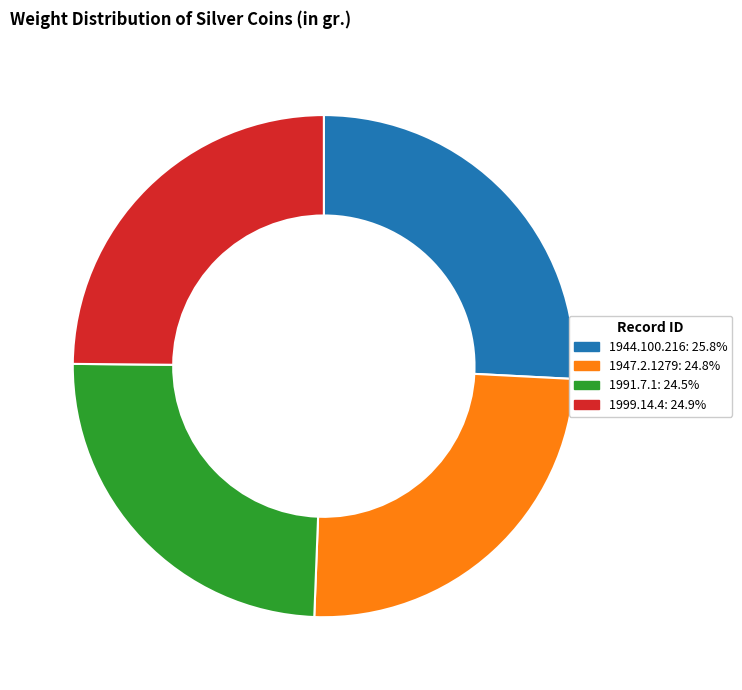

Is 1947.2.1279 the majority of the pie?

No